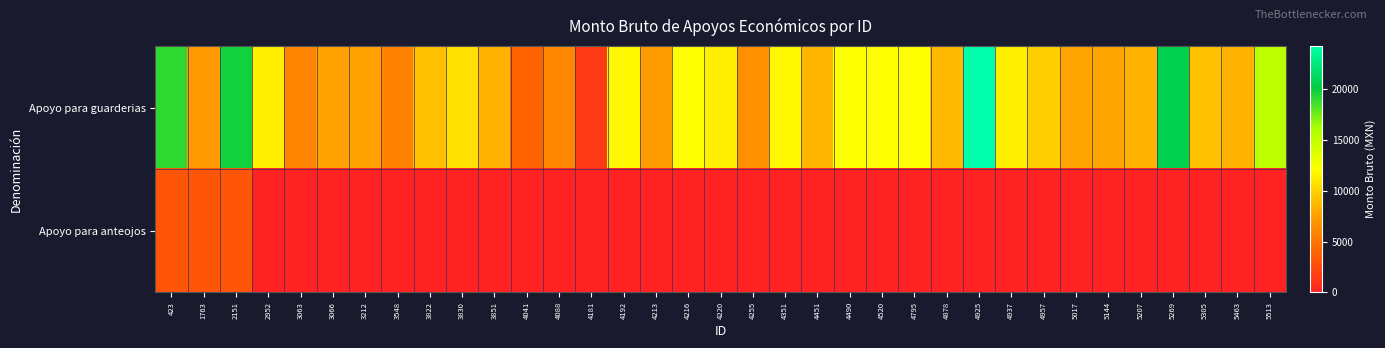

Rank the series by their maximum value, from highest to lowest.

Apoyo para guarderias, Apoyo para anteojos